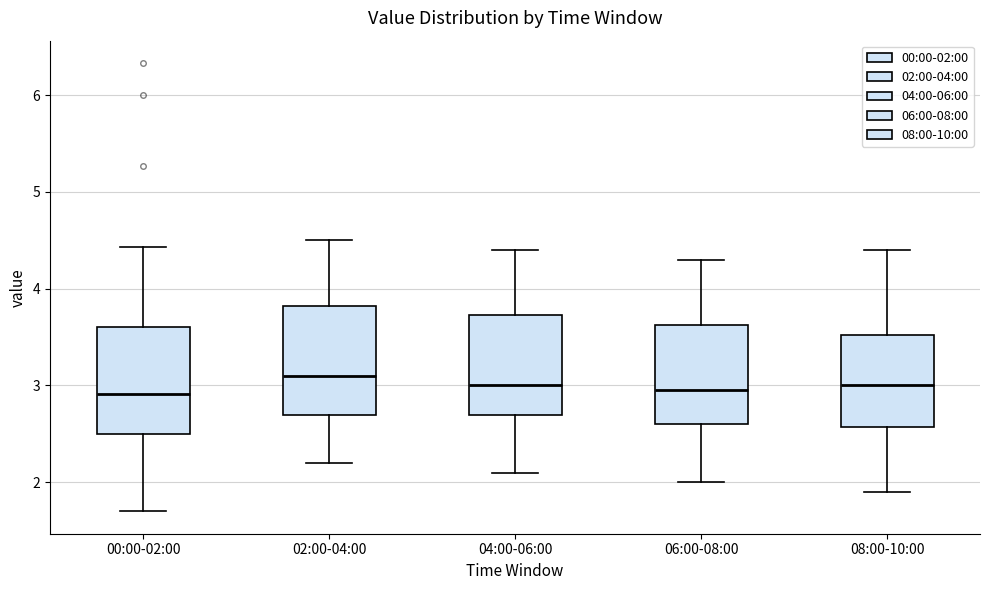

Reading left to right, transcribe this box plot: for each box, give where its median line is, the range the box spans, and where its two whiskers end, as read against the y-axis. The values are not printed on the chart, so give them approximately, as read against the axis.

00:00-02:00: median 2.9, box 2.5 to 3.6, whiskers 1.7 to 4.4
02:00-04:00: median 3.1, box 2.7 to 3.8, whiskers 2.2 to 4.5
04:00-06:00: median 3.0, box 2.7 to 3.7, whiskers 2.1 to 4.4
06:00-08:00: median 3.0, box 2.6 to 3.6, whiskers 2.0 to 4.3
08:00-10:00: median 3.0, box 2.6 to 3.5, whiskers 1.9 to 4.4